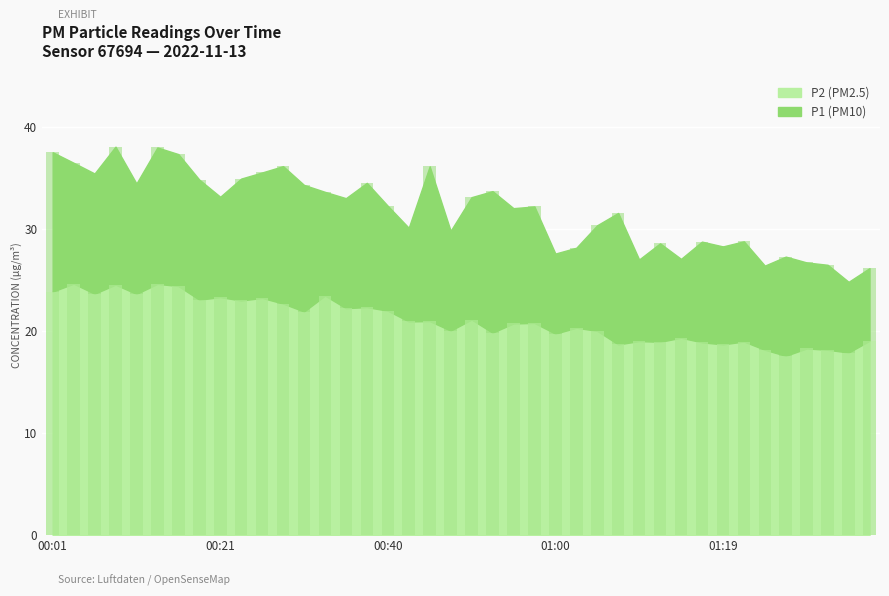

Which category has the highest value in the P1 series?

00:09